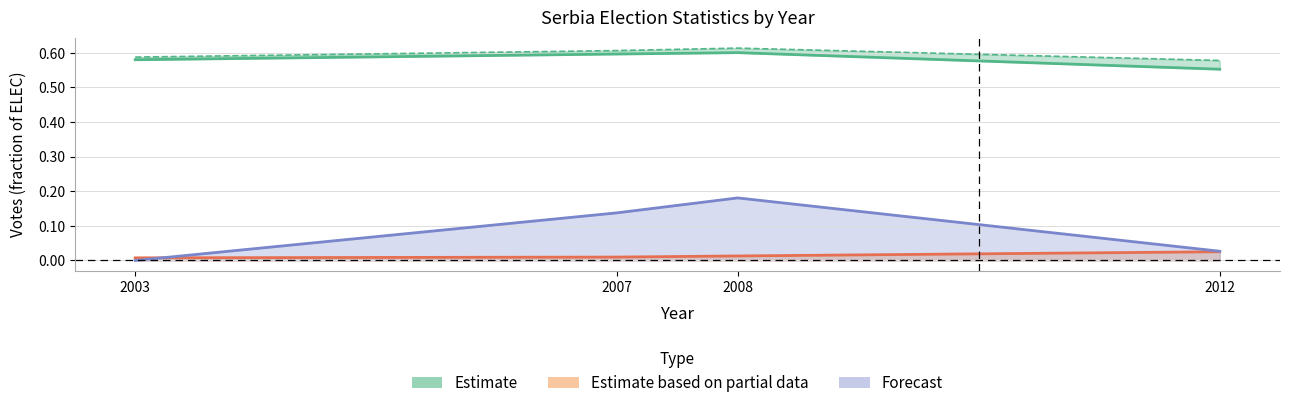

True or false: INVALID has more than 1 interior local peaks.

False